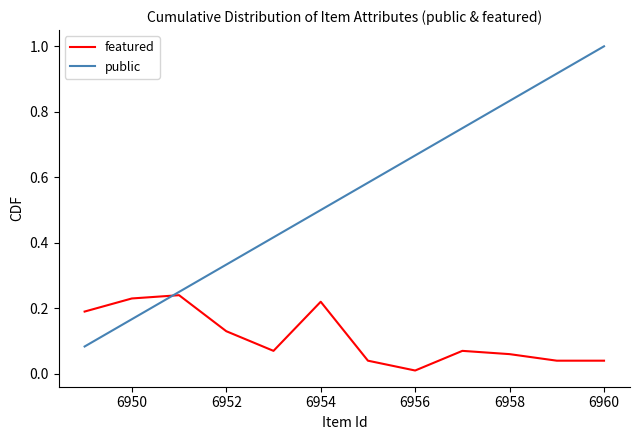

How many lines are shown in the chart?

2